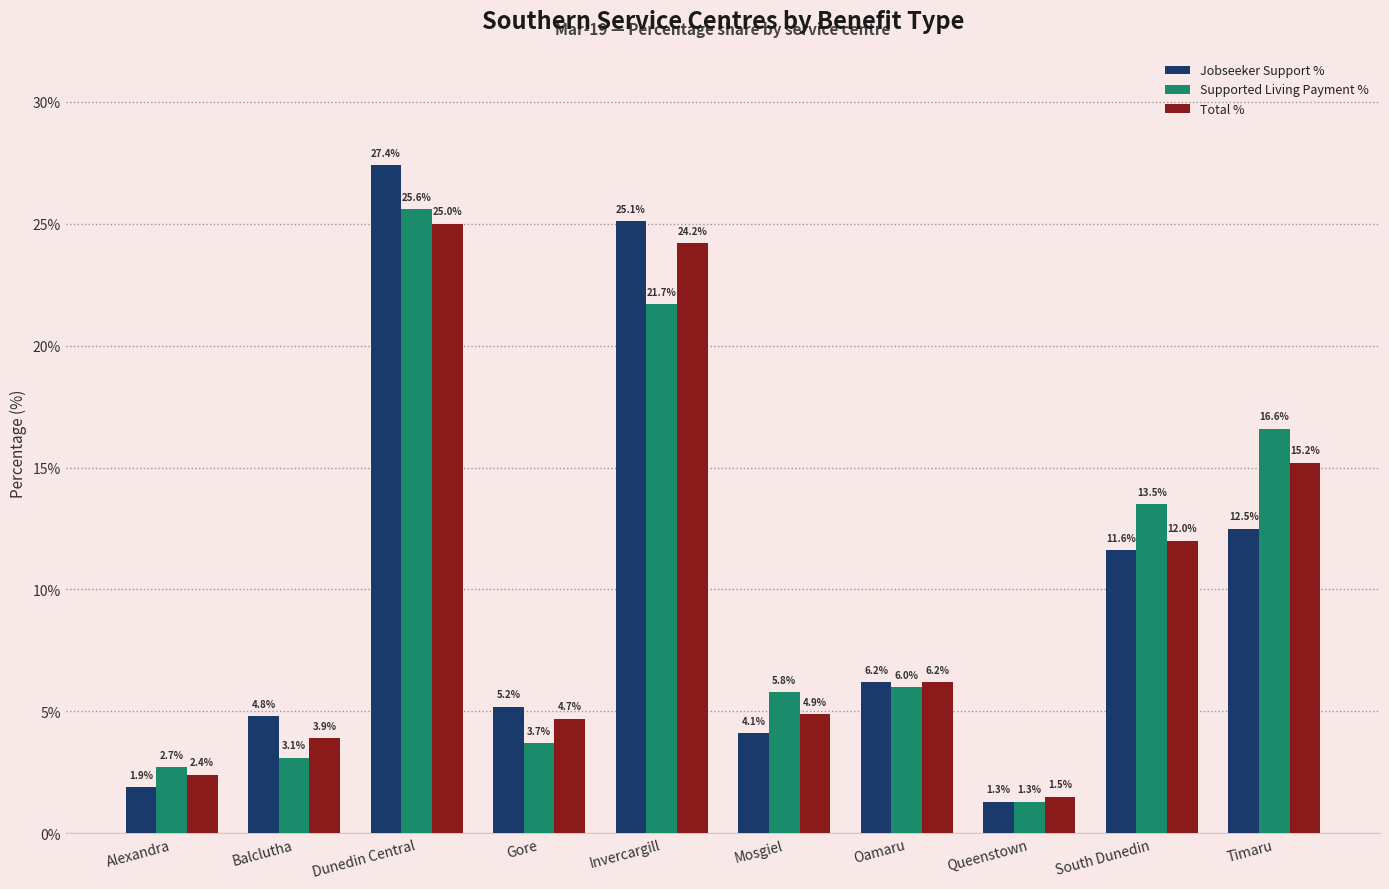

Does the chart contain stacked bars?

No